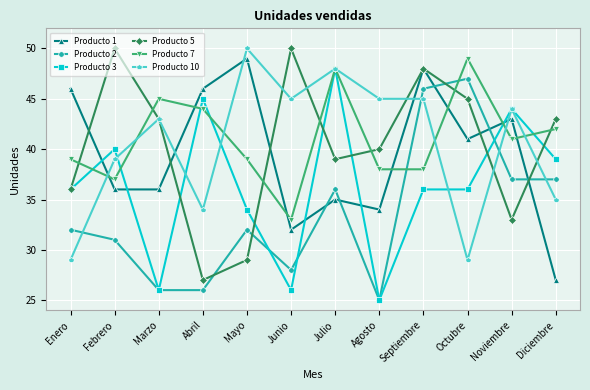

Which category has the highest value in the Producto 1 series?

Mayo